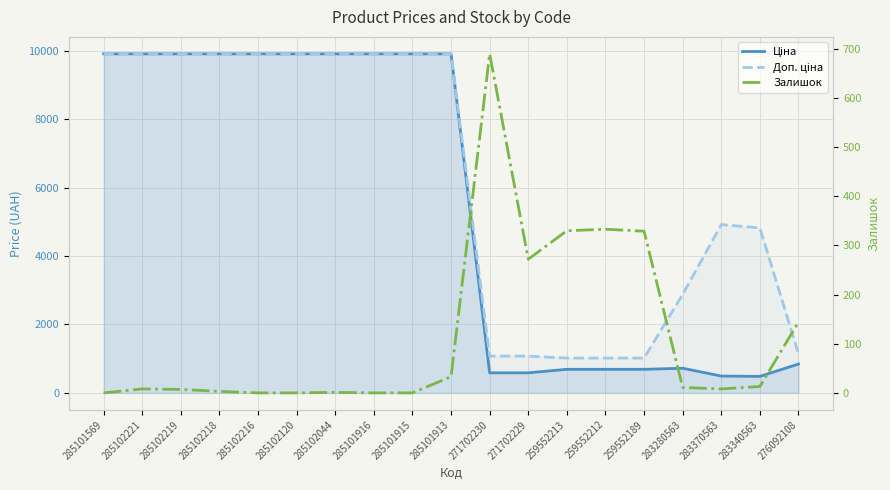

Between 271702230 and 285102218, which is larger?

285102218